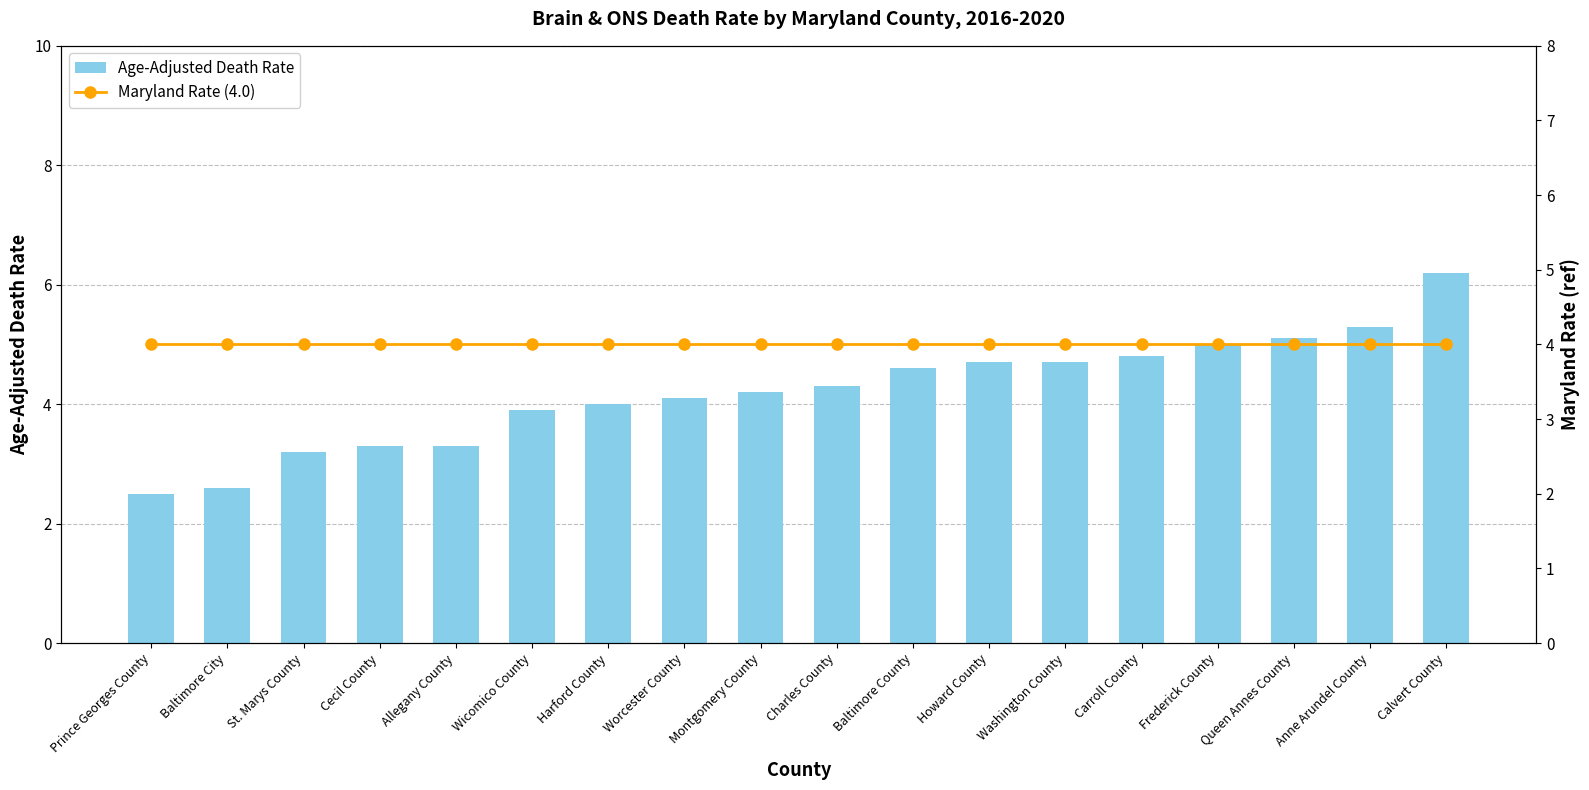

Does the chart contain any negative values?

No